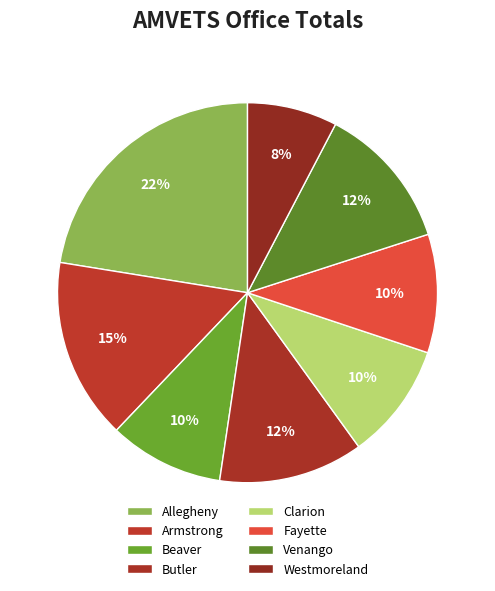

How many slices are in this pie chart?

8